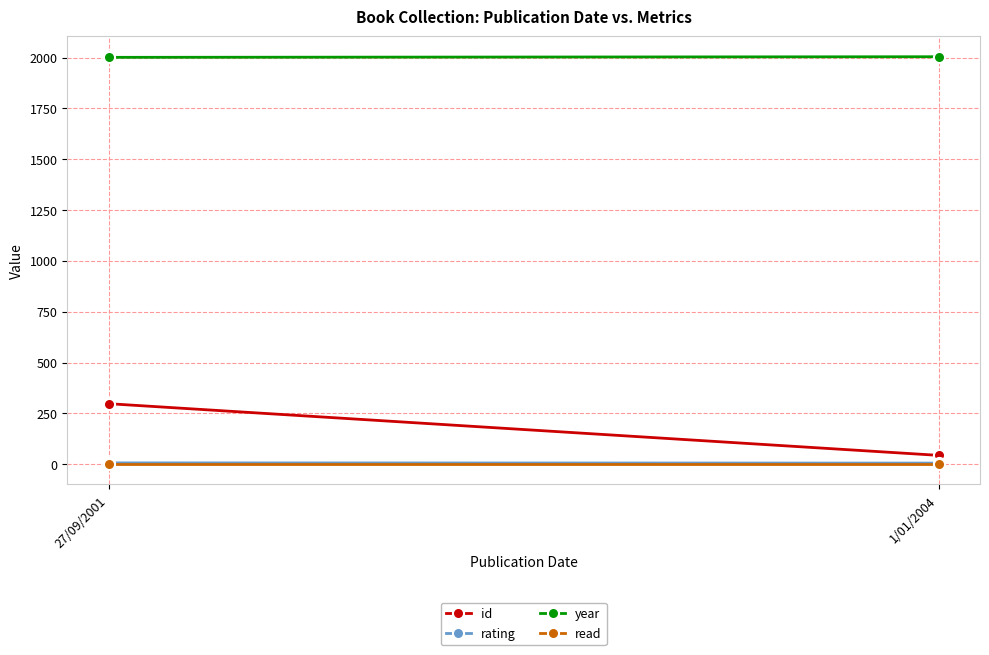

At how many categories does at least one series exceed 747?

2